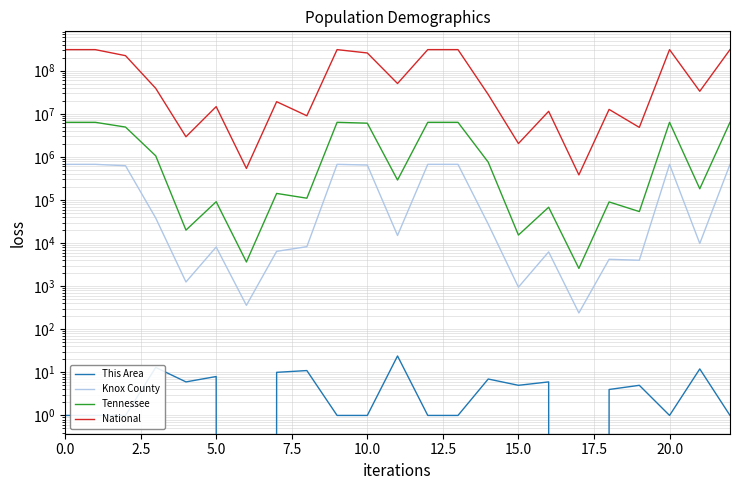

The Tennessee series shows 709 at 17. True or false?

False